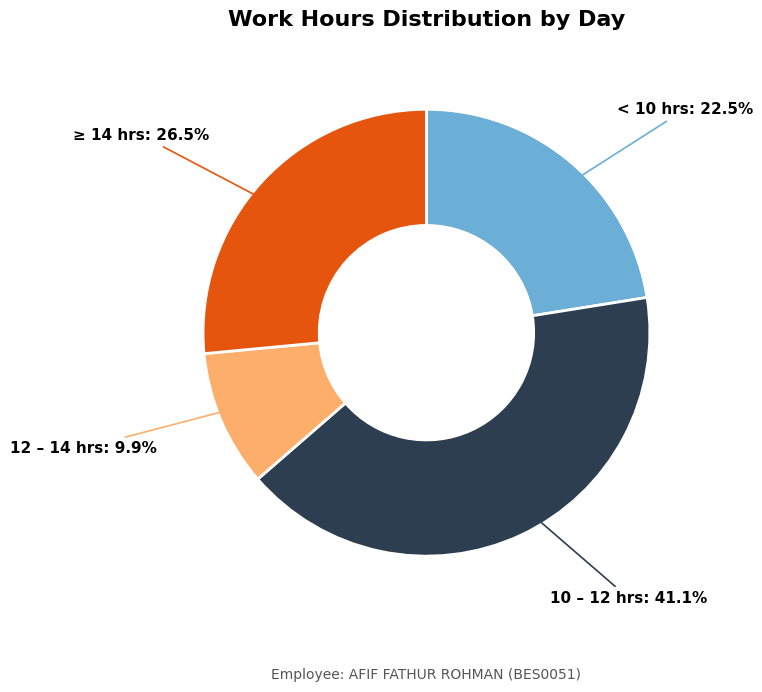

Is there any slice that represents more than half of the pie?

No